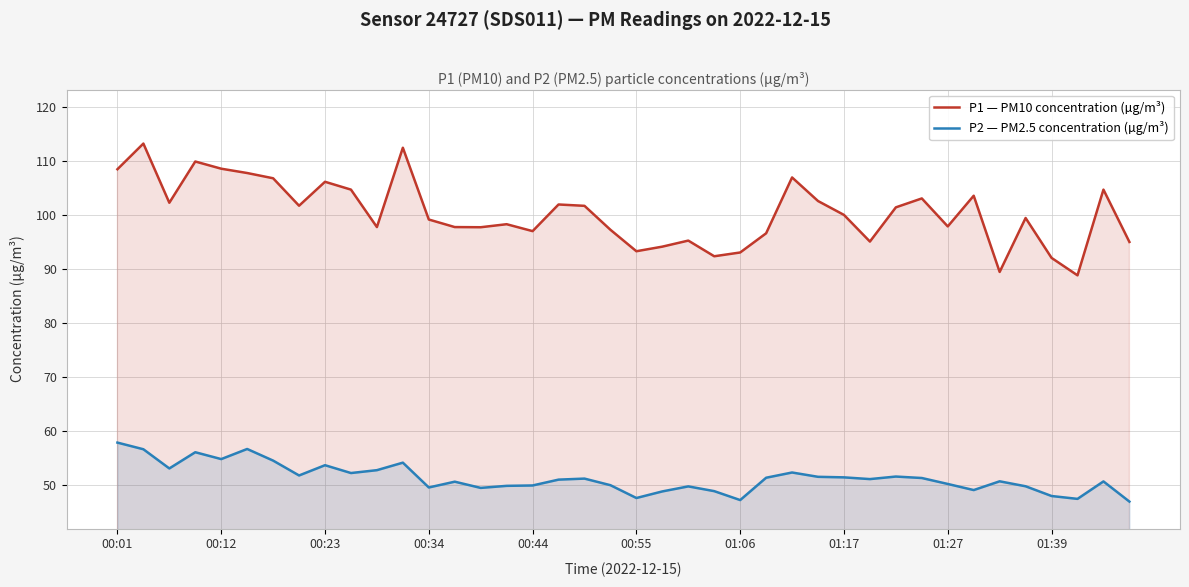

Rank the series by their average value, from lowest to highest.

P2 — PM2.5 concentration (µg/m³), P1 — PM10 concentration (µg/m³)